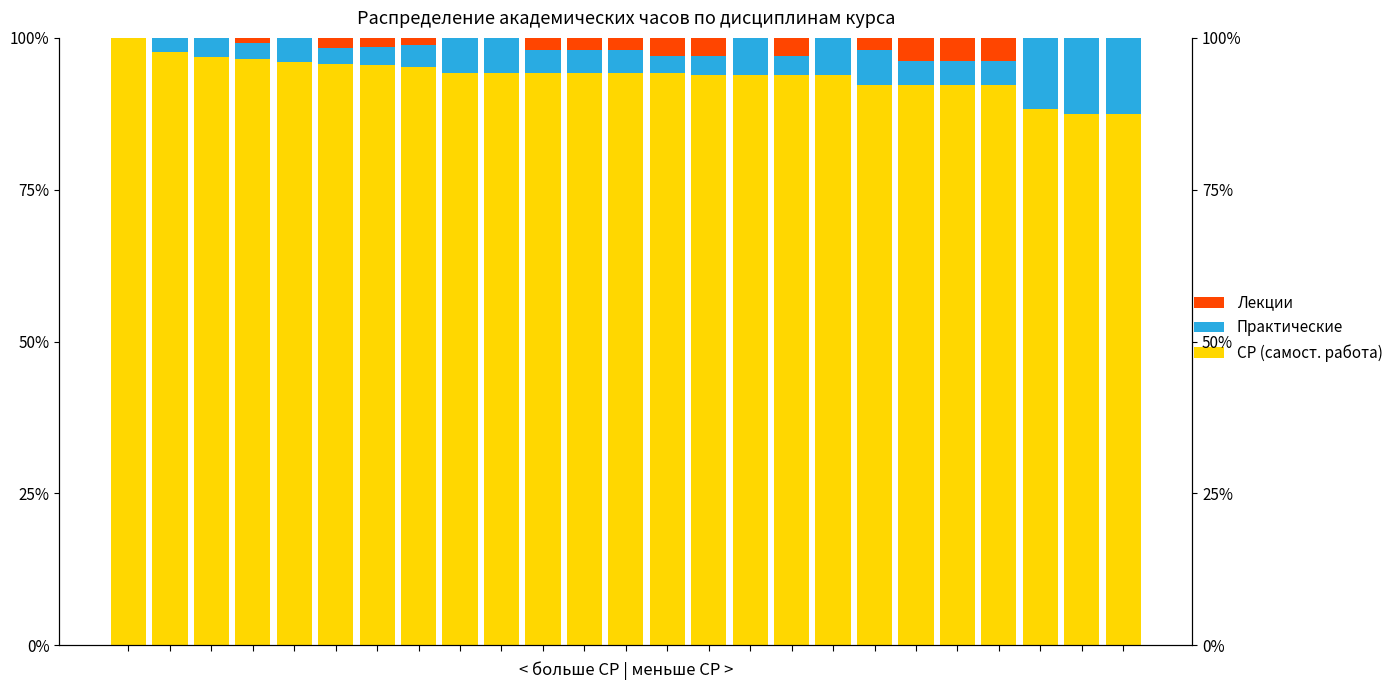

The value of СР (самост. работа) at 13 is 94.2. True or false?

True